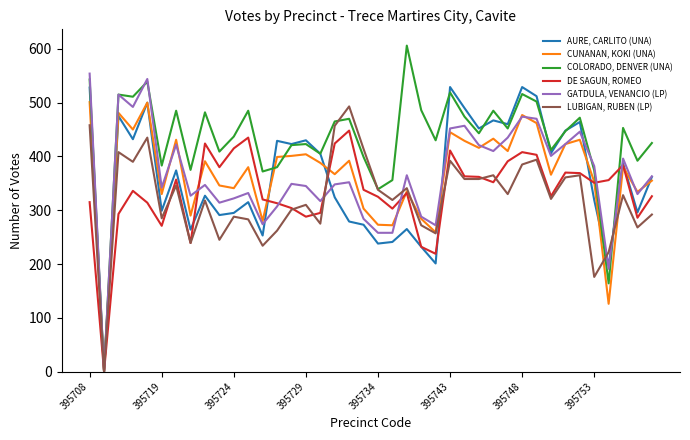

What are all the series names shown in the legend?

AURE, CARLITO (UNA), CUNANAN, KOKI (UNA), COLORADO, DENVER (UNA), DE SAGUN, ROMEO, GATDULA, VENANCIO (LP), LUBIGAN, RUBEN (LP)